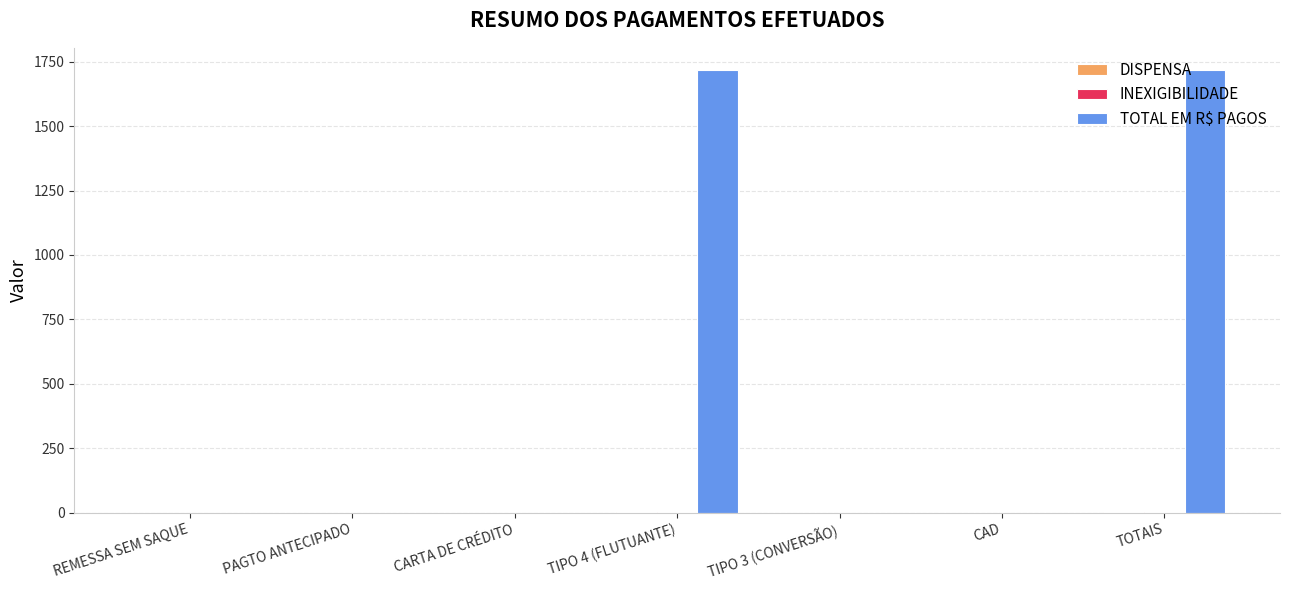

Which series has the largest total across all categories?

TOTAL EM R$ PAGOS